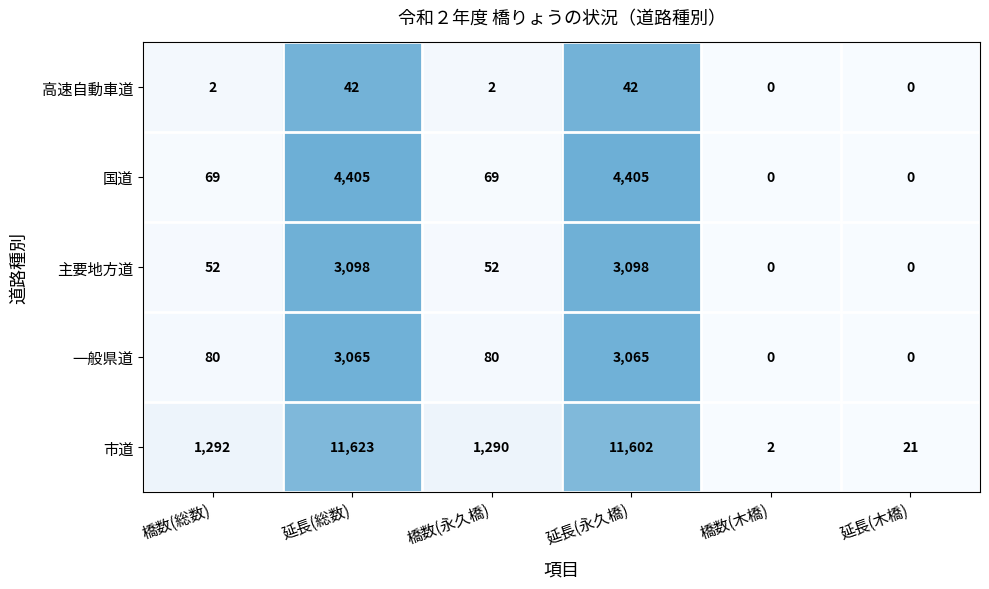

At which category is the sum across all series the highest?

延長(総数)